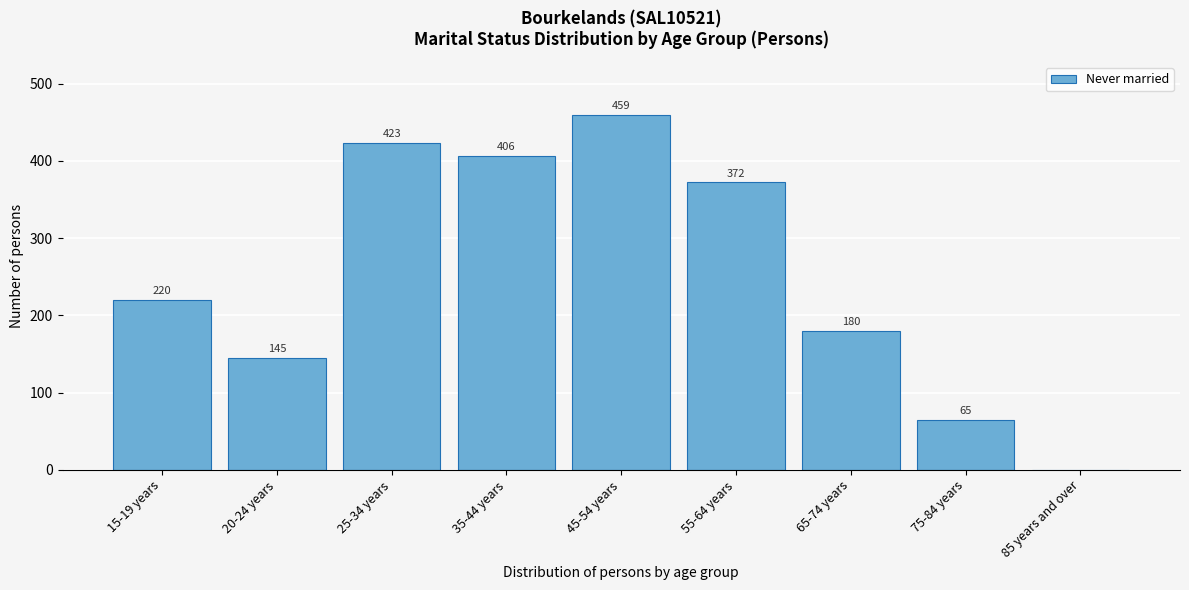

Reading right to left, transcribe all the data shown in this chart.

85 years and over=0	75-84 years=65	65-74 years=180	55-64 years=372	45-54 years=459	35-44 years=406	25-34 years=423	20-24 years=145	15-19 years=220